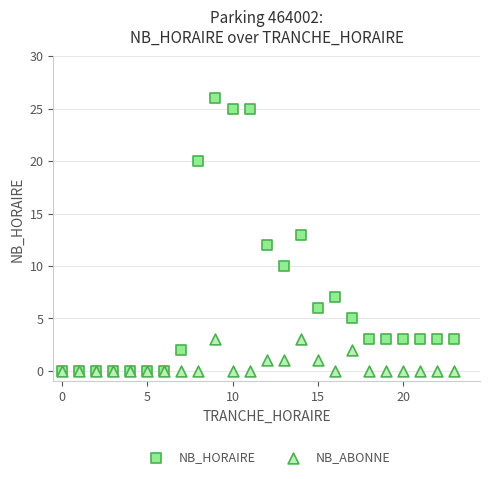

What are all the series names shown in the legend?

NB_HORAIRE, NB_ABONNE